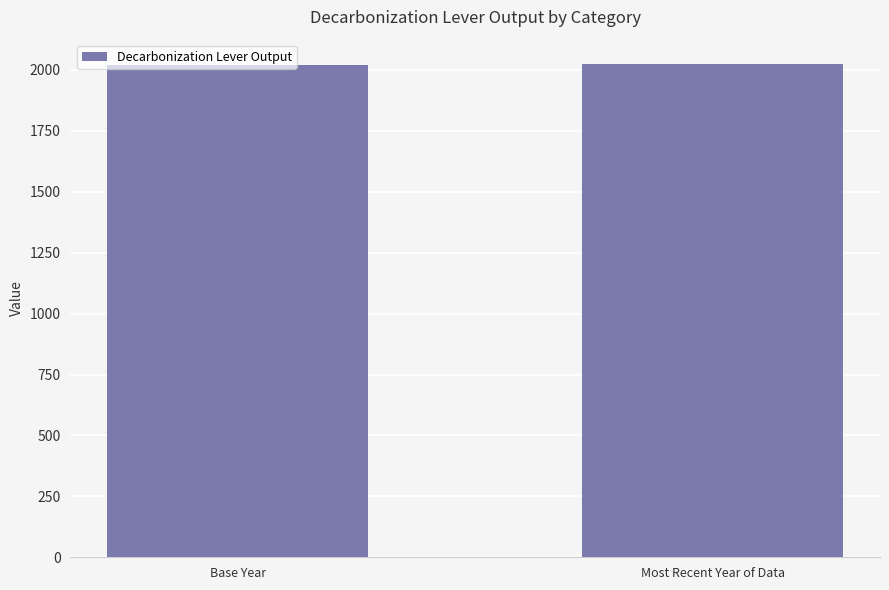

The value at Base Year is 2019. True or false?

True